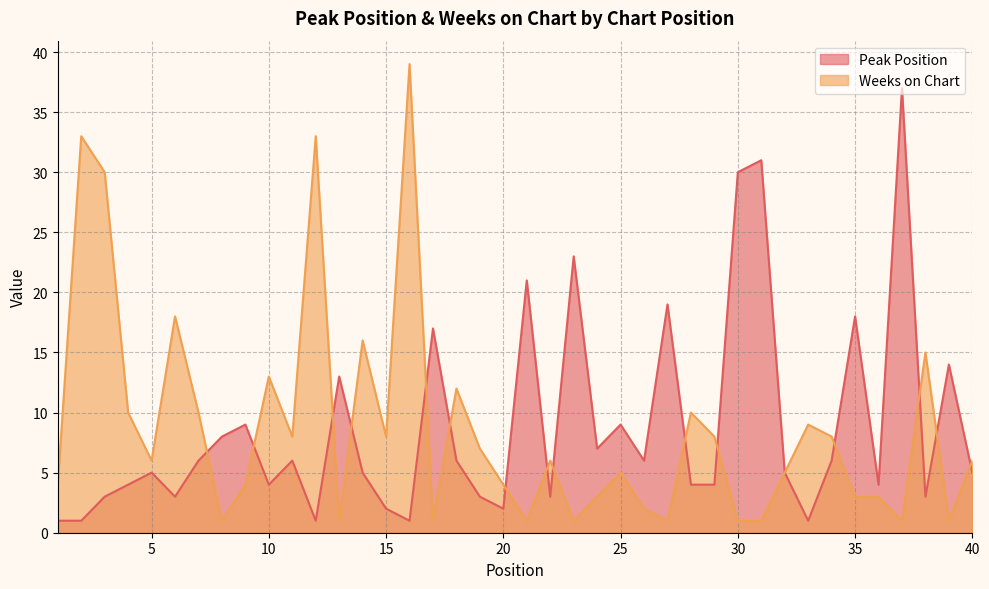

After their last crossing, which series has the higher values: Weeks on Chart or Peak Position?

Weeks on Chart